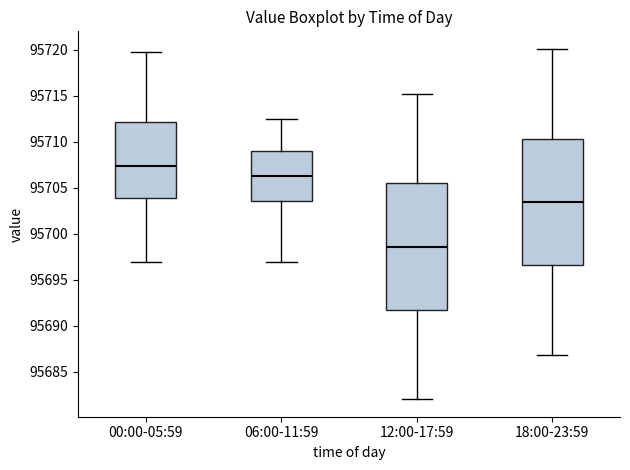

Reading left to right, transcribe this box plot: for each box, give where its median line is, the range the box spans, and where its two whiskers end, as read against the y-axis. The values are not printed on the chart, so give them approximately, as read against the axis.

00:00-05:59: median 95707.5, box 95704.0 to 95712.0, whiskers 95697.0 to 95720.0
06:00-11:59: median 95706.5, box 95703.5 to 95709.0, whiskers 95697.0 to 95712.5
12:00-17:59: median 95698.5, box 95691.5 to 95705.5, whiskers 95682.0 to 95715.0
18:00-23:59: median 95703.5, box 95696.5 to 95710.5, whiskers 95687.0 to 95720.0